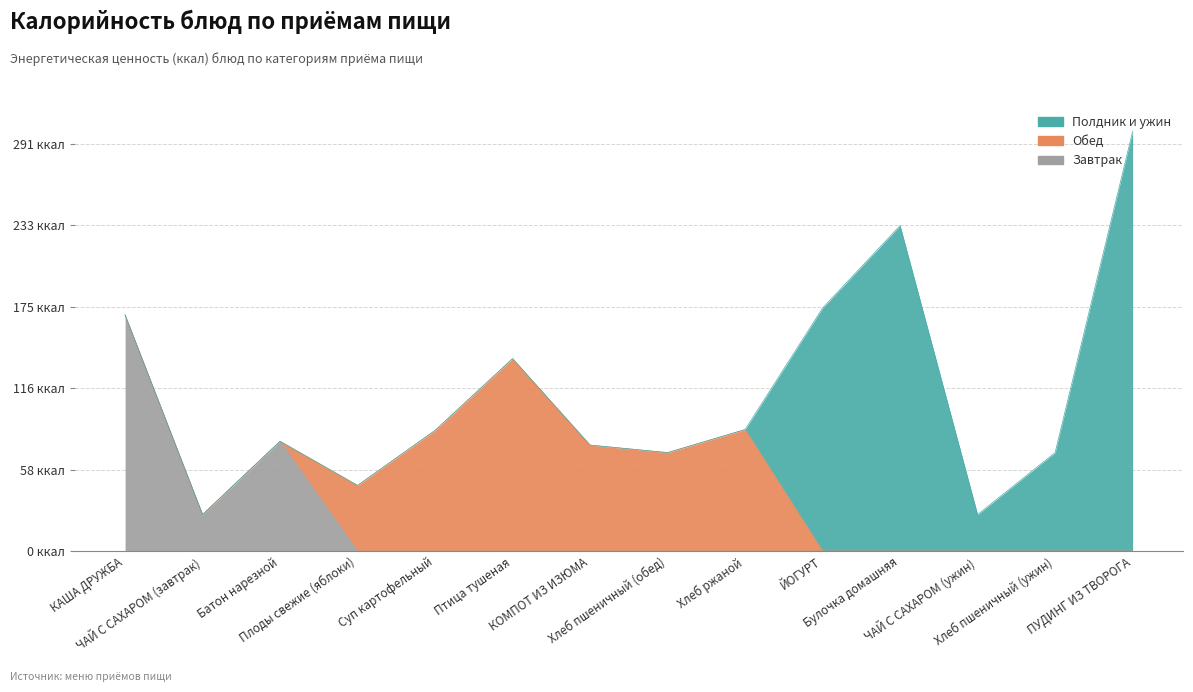

List the series in order of their overall mean, highest first.

Полдник и ужин, Обед, Завтрак